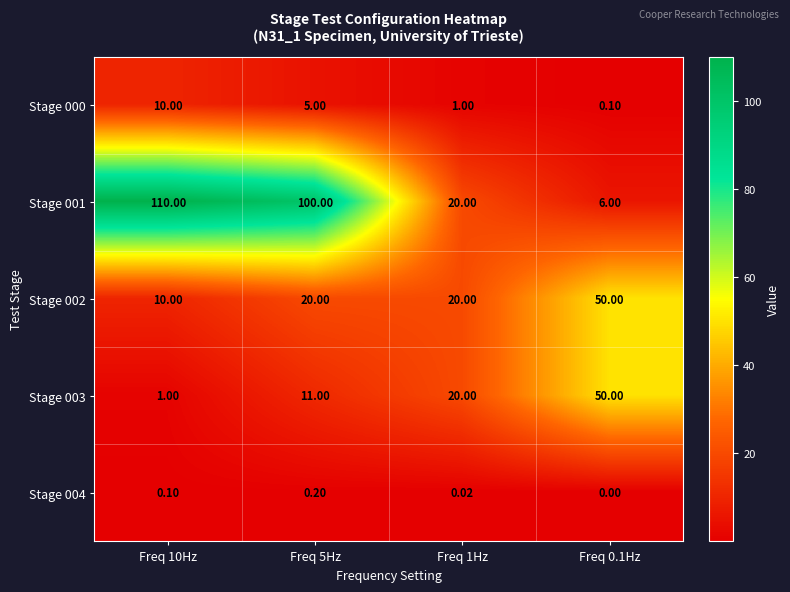

Is the value of Stage 003 at Freq 5Hz greater than the value of Stage 000 at Freq 1Hz?

Yes